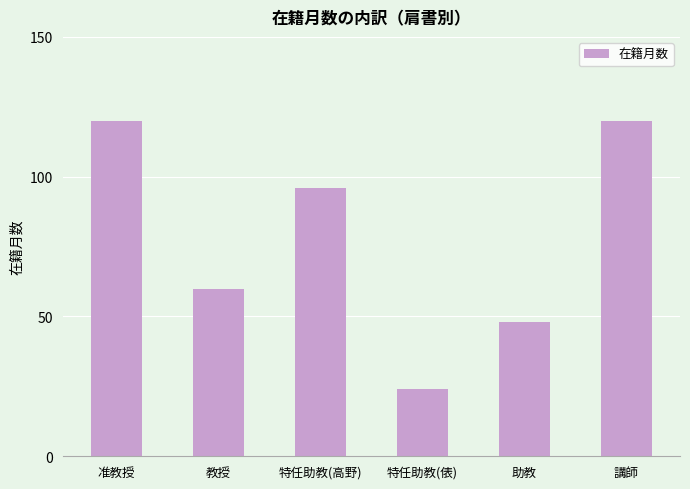

Count the number of data series in this chart.

1